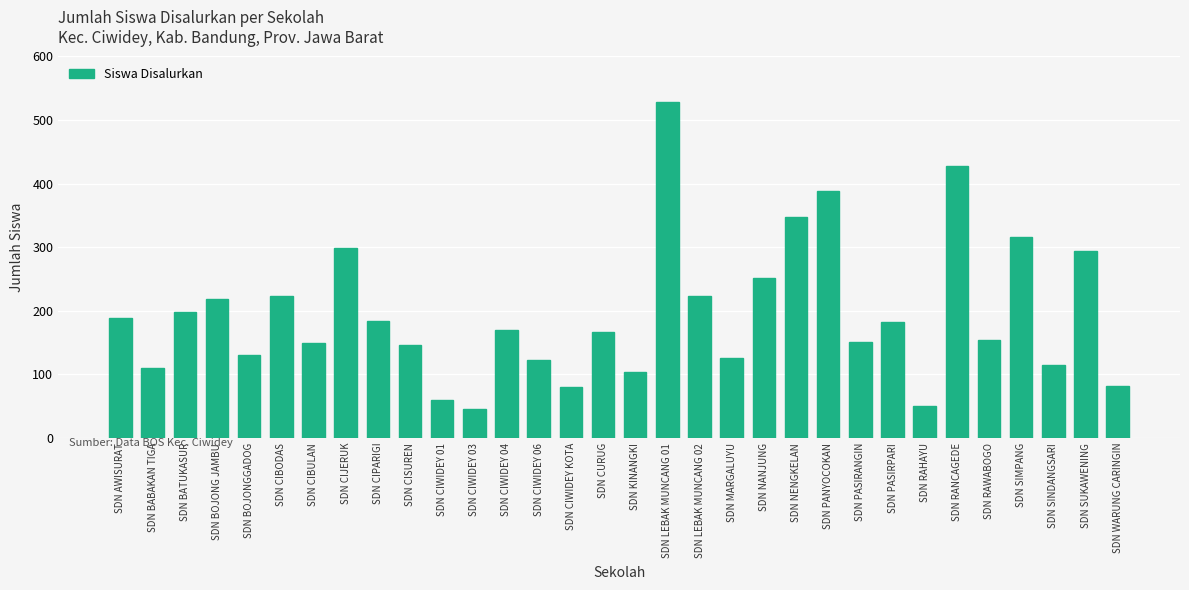

At which label is the value closest to 287?

SDN SUKAWENING